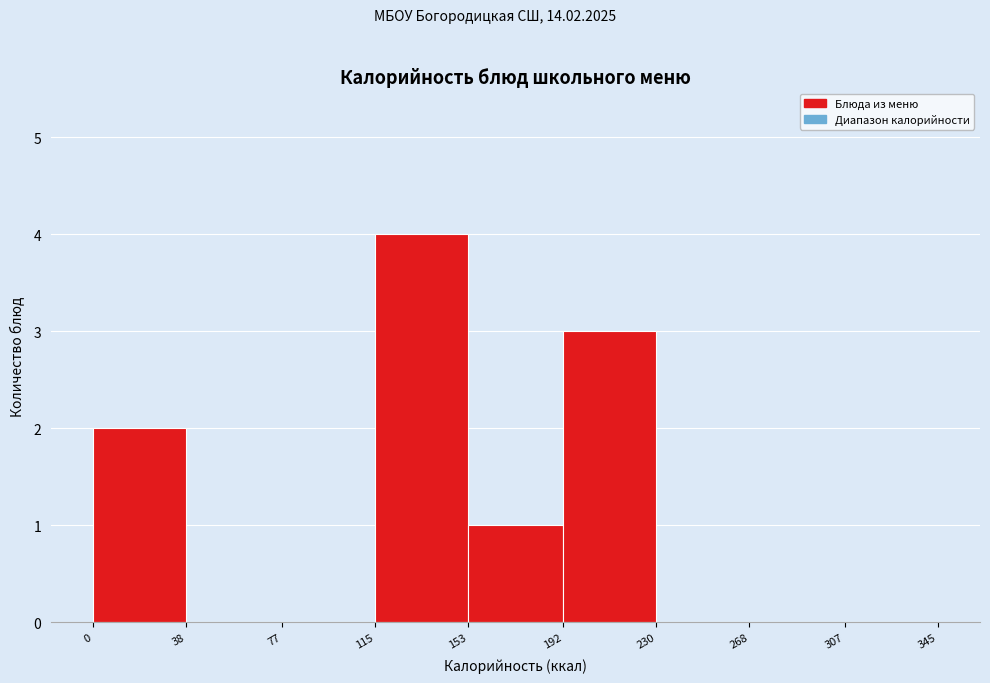

Reading left to right, transcribe this chart: for each bar, give the range it covers on the x-axis and its height. The values are not printed on the chart, so give them approximately, as read against the axis.

0 to 38: 2
38 to 77: 0
77 to 115: 0
115 to 153: 4
153 to 192: 1
192 to 230: 3
230 to 268: 0
268 to 307: 0
307 to 345: 0